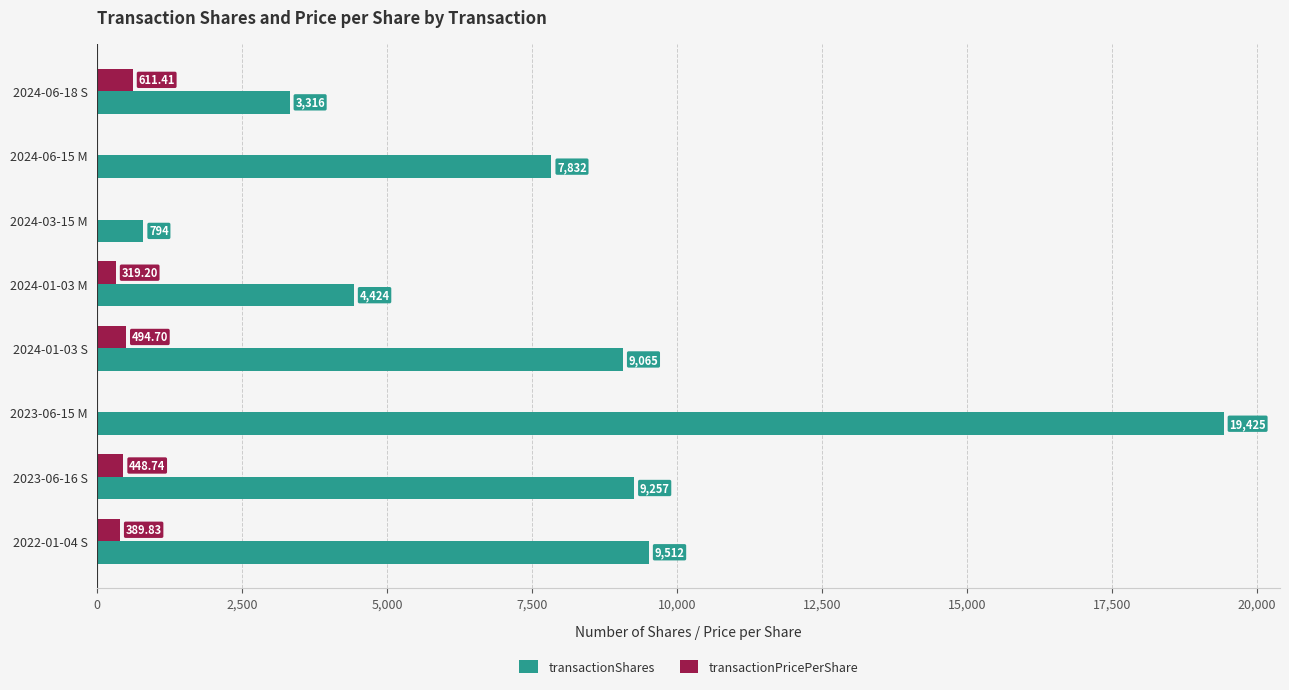

Which series has the largest total across all categories?

transactionShares